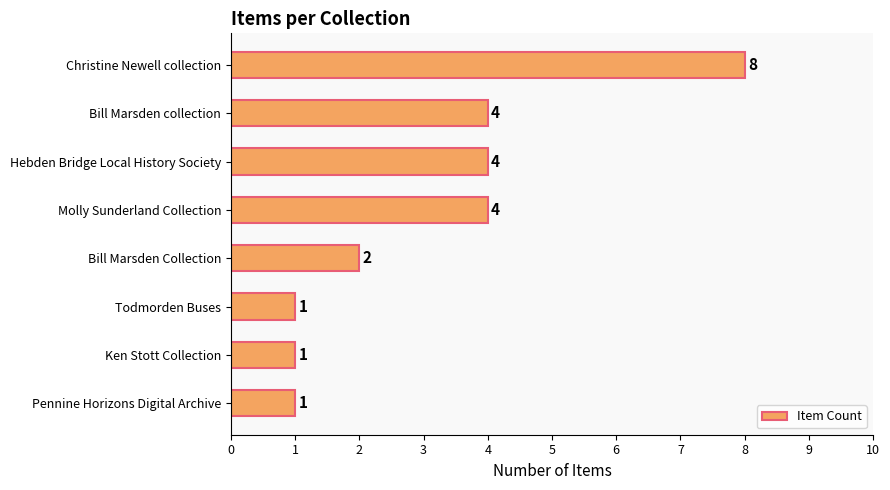

Is it true that the value at Bill Marsden collection is 2?

False